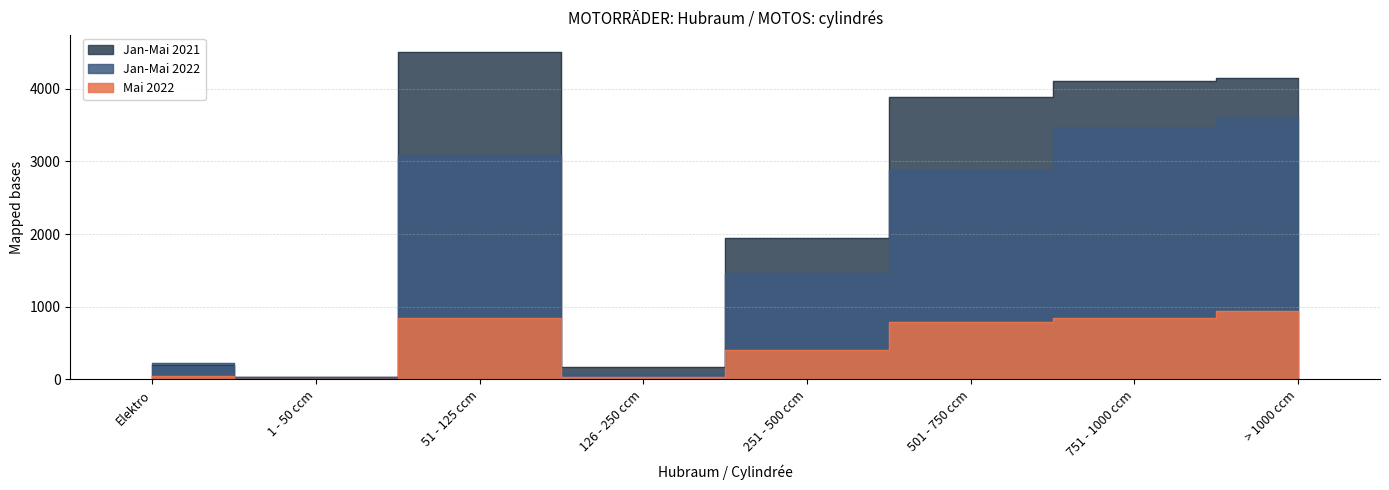

At which category is the sum across all series the highest?

> 1000 ccm